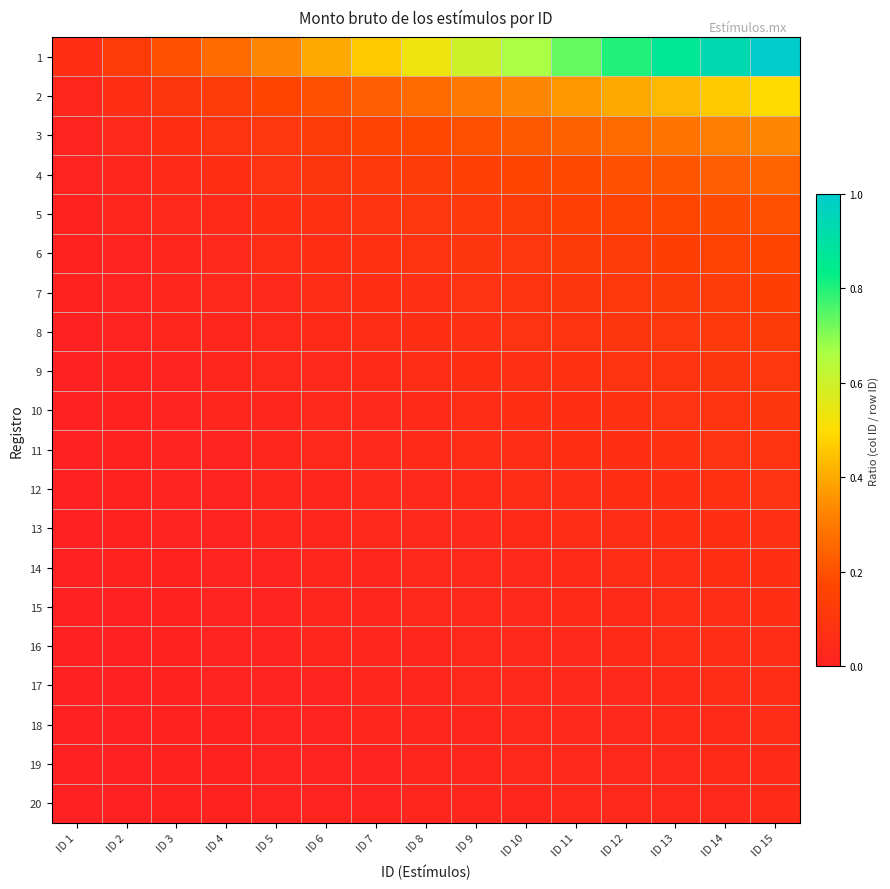

How many series are shown in this chart?

20